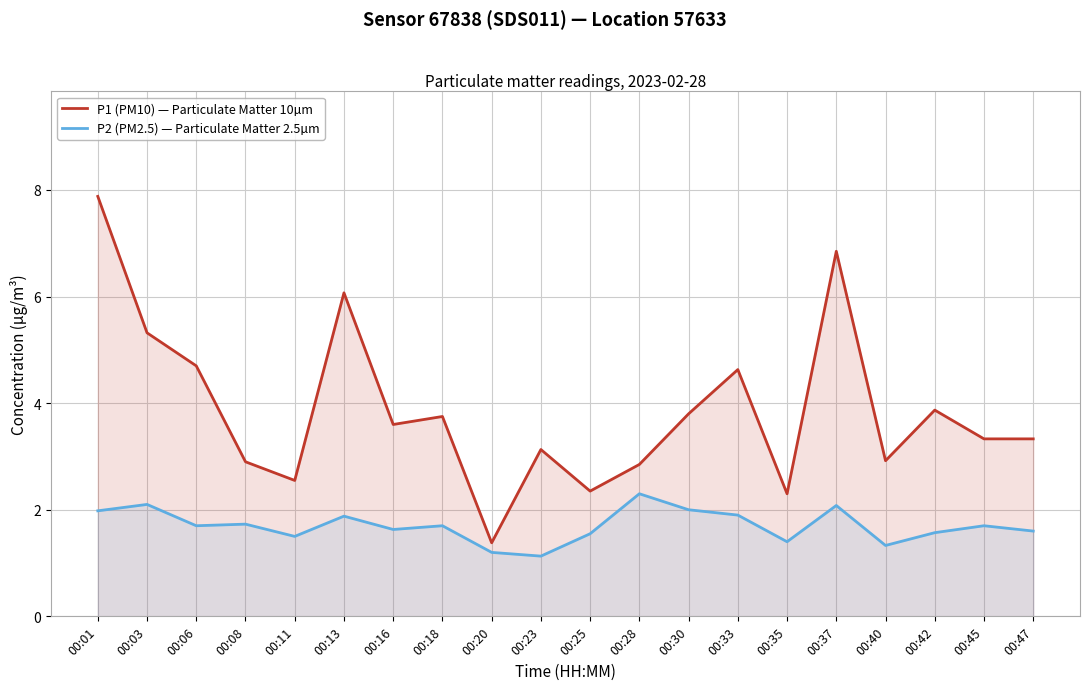

Reading left to right, transcribe all the data shown in this chart.

P1 (PM10): 00:01=7.9	00:03=5.3	00:06=4.7	00:08=2.9	00:11=2.5	00:13=6.1	00:16=3.6	00:18=3.8	00:20=1.4	00:23=3.1	00:25=2.4	00:28=2.9	00:30=3.8	00:33=4.6	00:35=2.3	00:37=6.8	00:40=2.9	00:42=3.9	00:45=3.3	00:47=3.3
P2 (PM2.5): 00:01=2.0	00:03=2.1	00:06=1.7	00:08=1.7	00:11=1.5	00:13=1.9	00:16=1.6	00:18=1.7	00:20=1.2	00:23=1.1	00:25=1.6	00:28=2.3	00:30=2.0	00:33=1.9	00:35=1.4	00:37=2.1	00:40=1.3	00:42=1.6	00:45=1.7	00:47=1.6